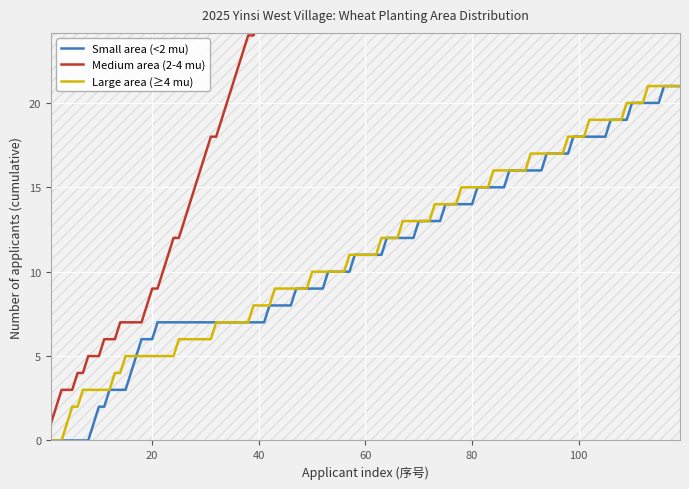

True or false: Small area (<2 mu) has a value of 4 at 100.

False